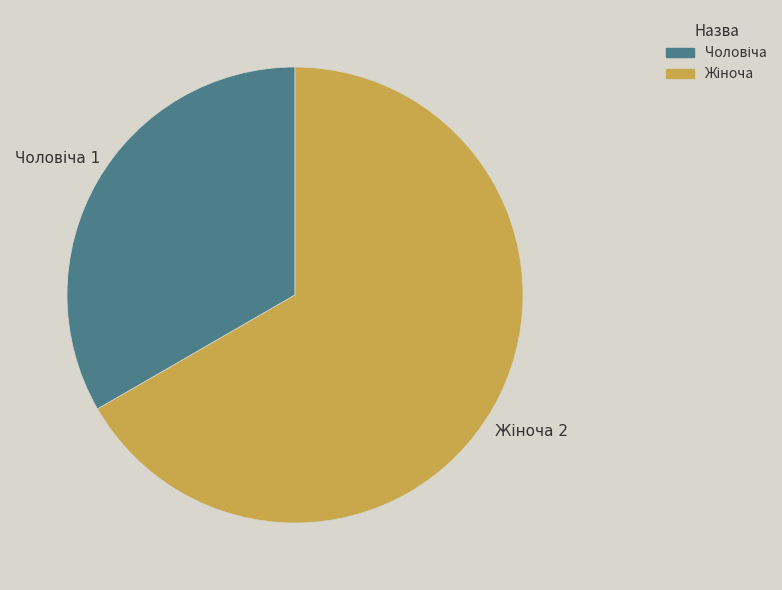

Is there a majority slice in this chart?

Yes